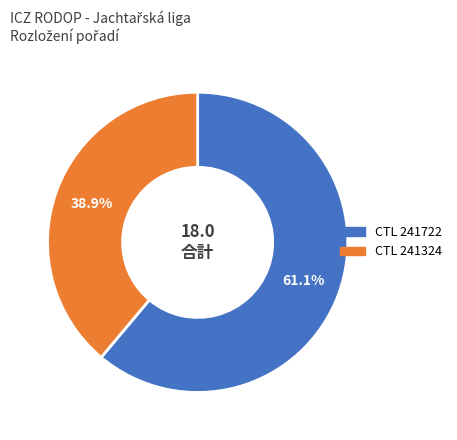

How many segments does this pie chart have?

2